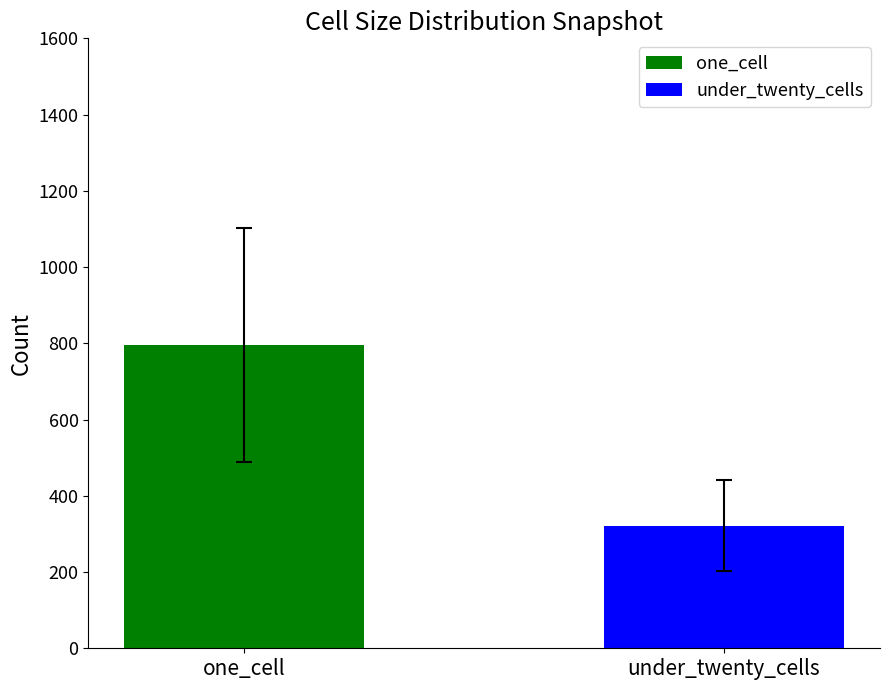

What is the lowest value of the under_twenty_cells series?

321.0